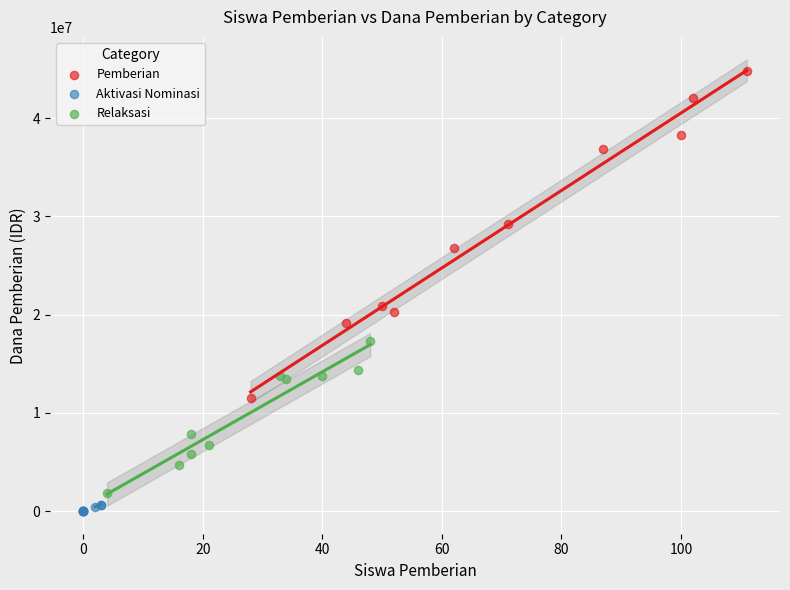

Which series reaches the maximum Y coordinate?

Pemberian